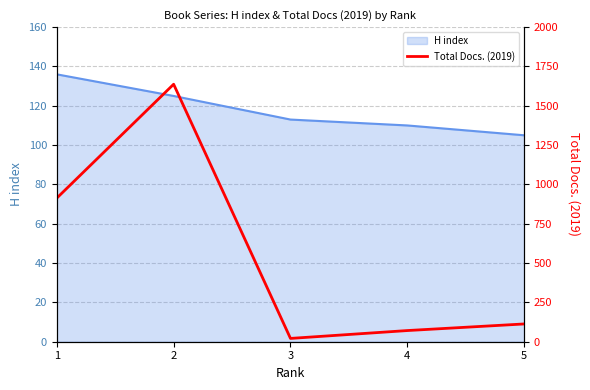

What is the difference between the maximum and minimum values?

1616